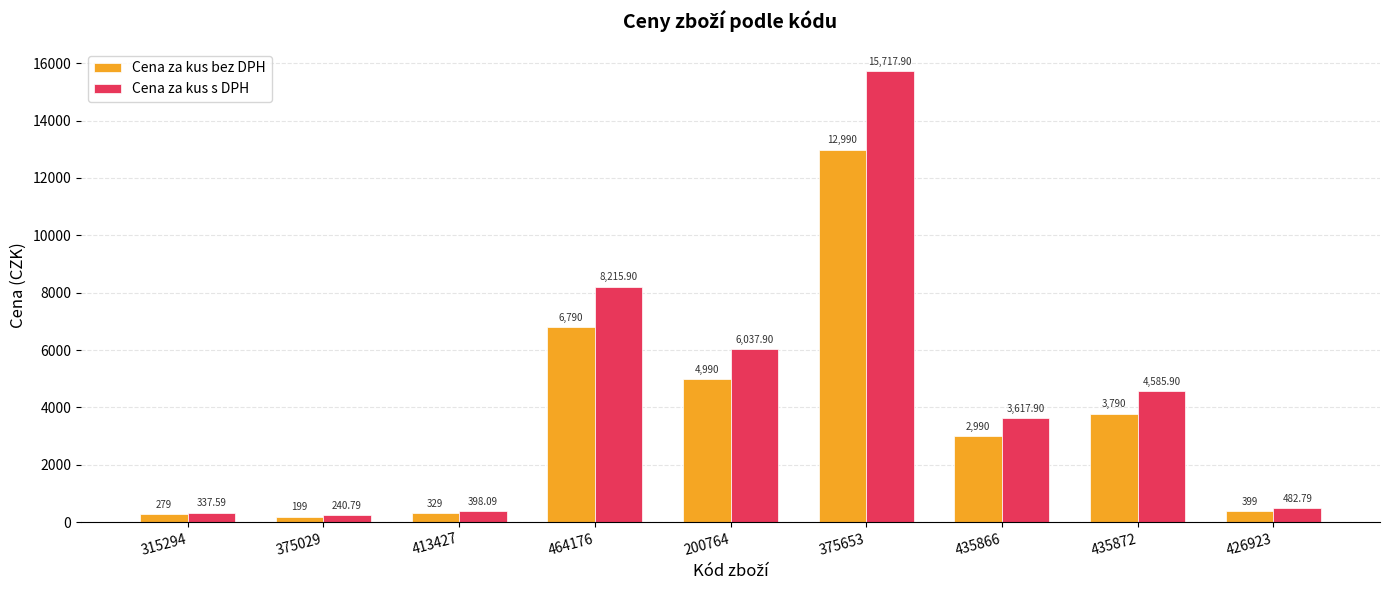

What is the difference between the highest and lowest values at 435866?

627.9